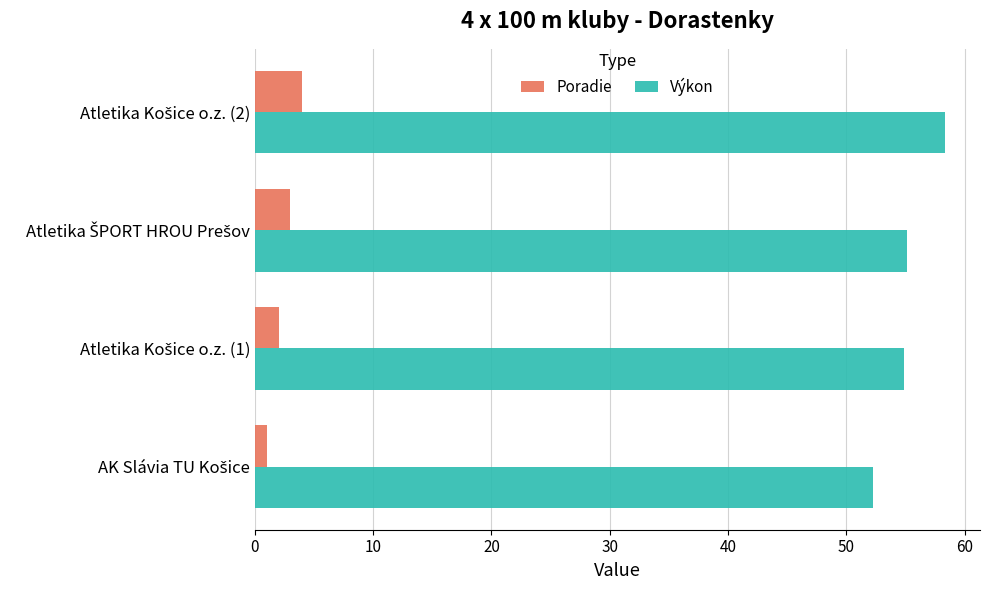

Count the number of categories in the chart.

4